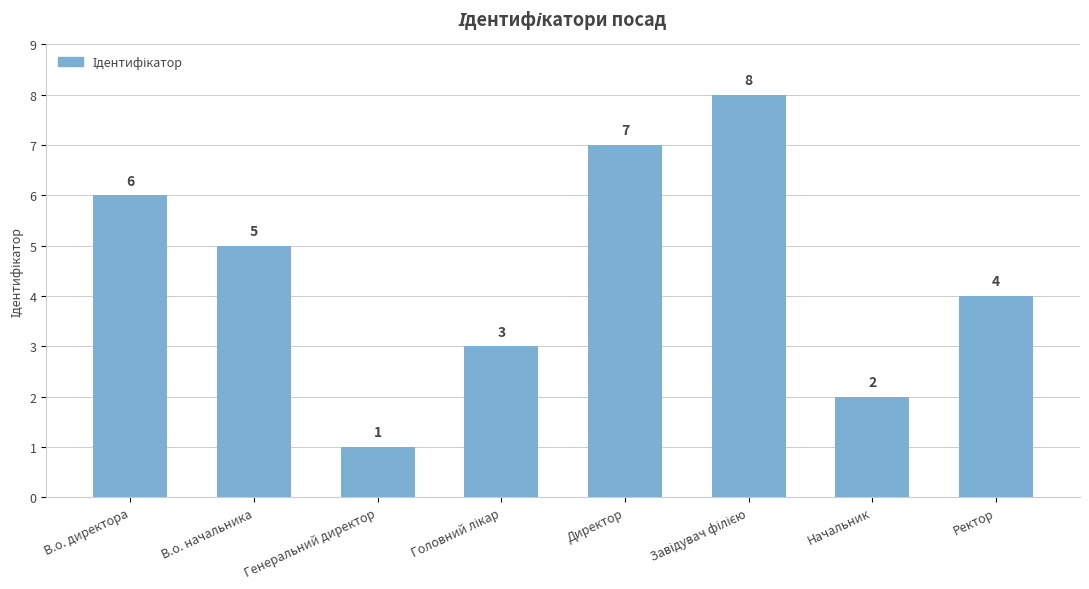

Between В.о. директора and Ректор, which is larger?

В.о. директора